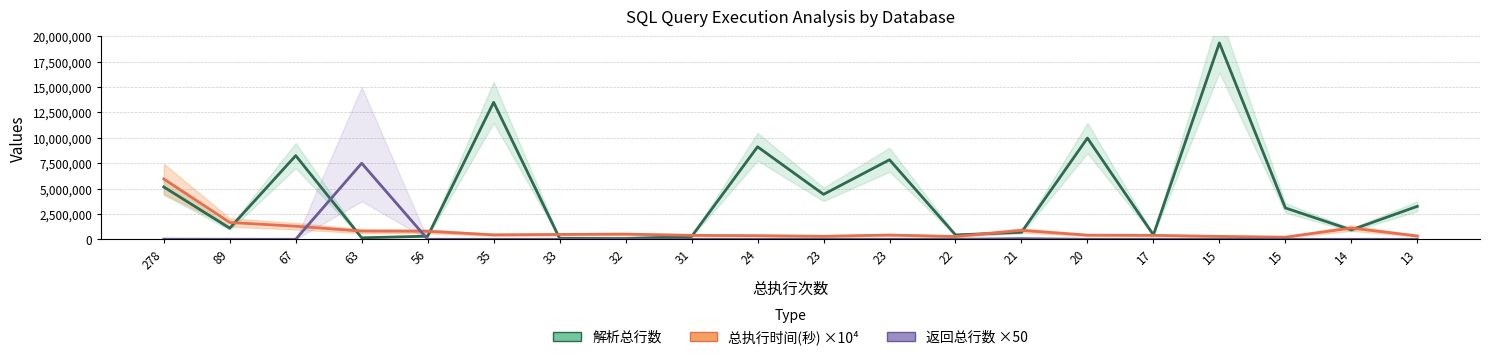

Where is the first local minimum for 总执行时间(秒) ×10⁴?

35